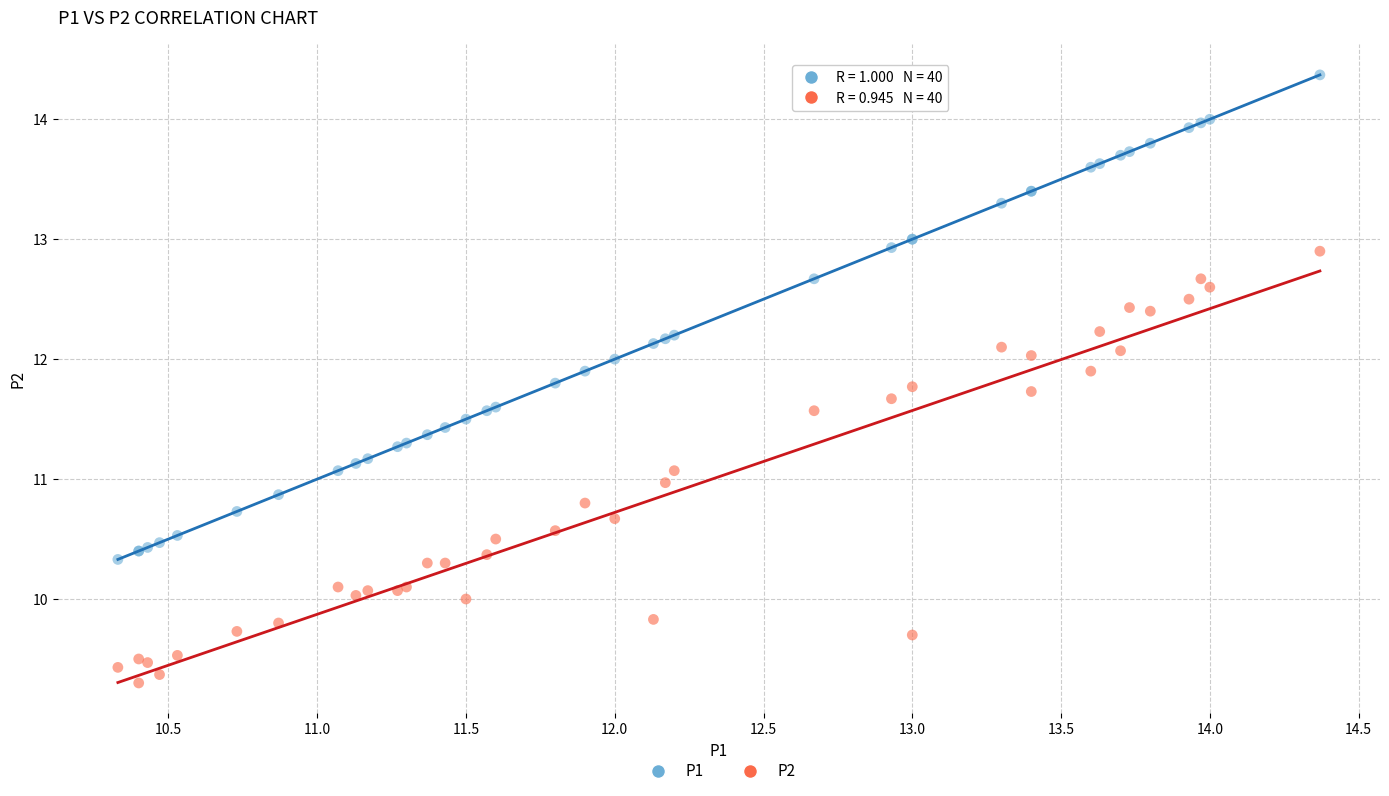

Which series reaches the minimum Y coordinate?

P2